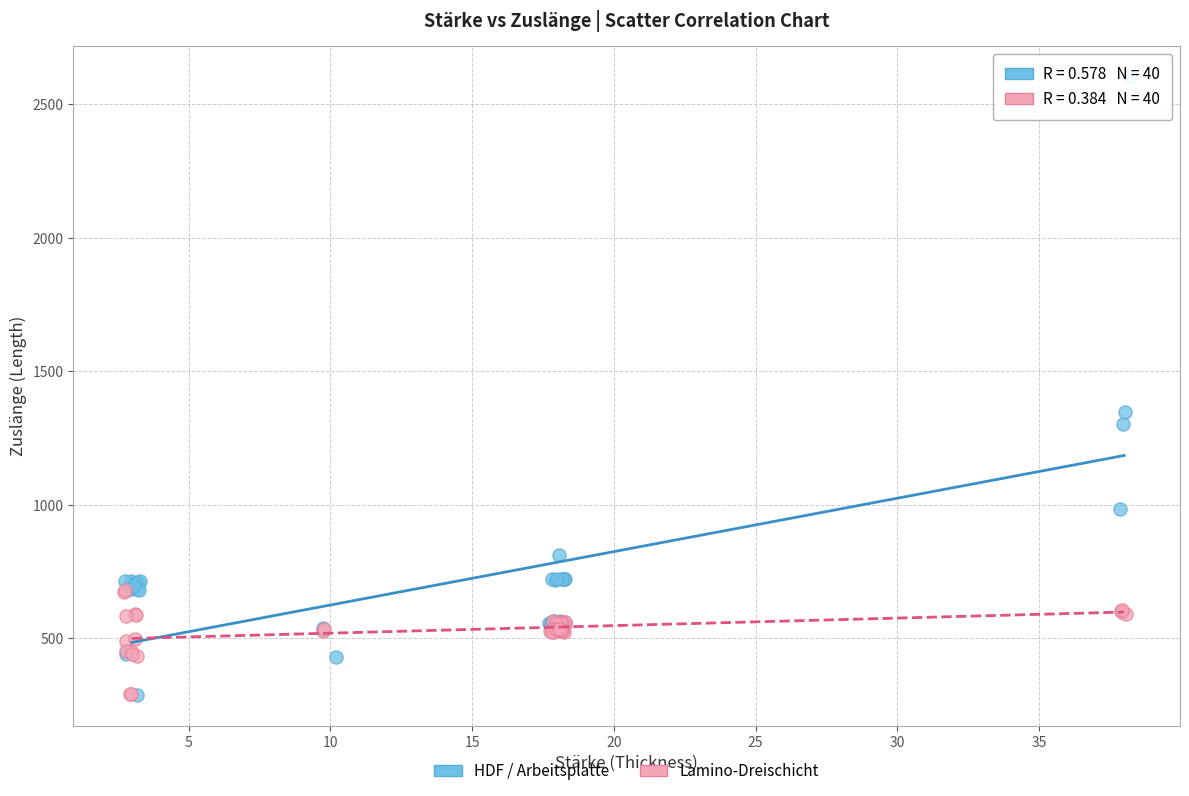

Which series has the largest Y range (max minus min)?

HDF / Arbeitsplatte